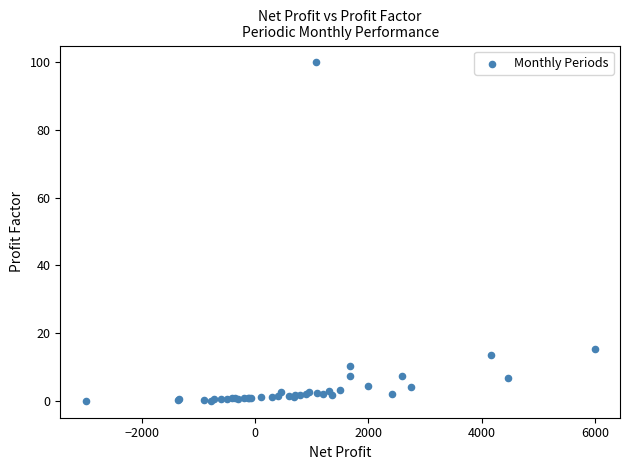

What Y value in the scatter plot is closest to 50?

15.3